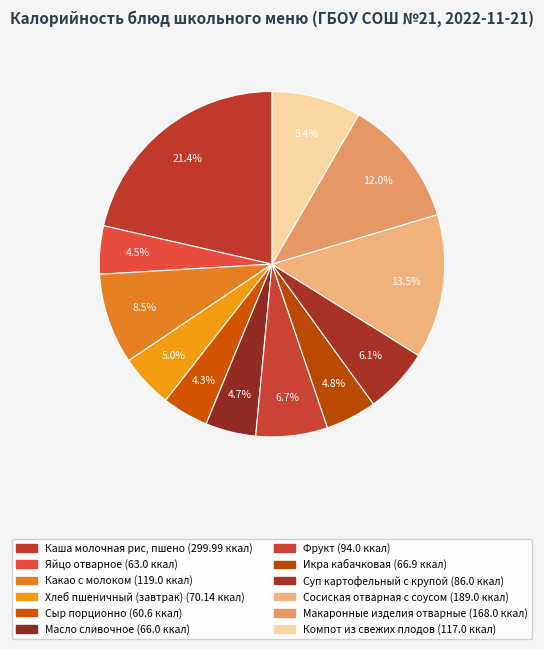

Does Компот из свежих плодов represent more than half of the total?

No